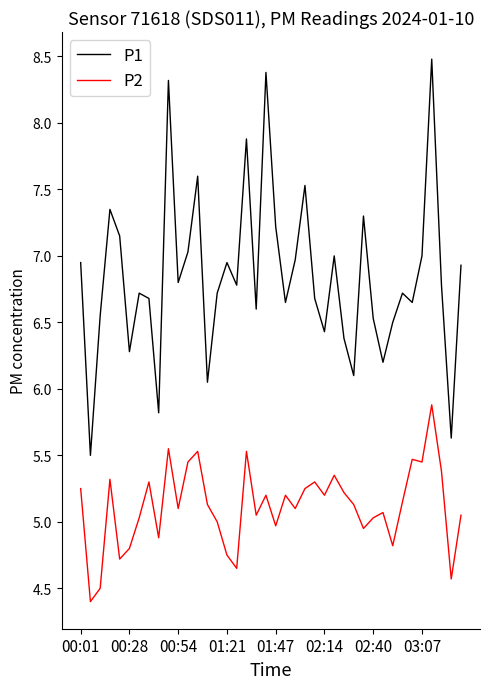

True or false: P1 and P2 intersect in this chart.

False